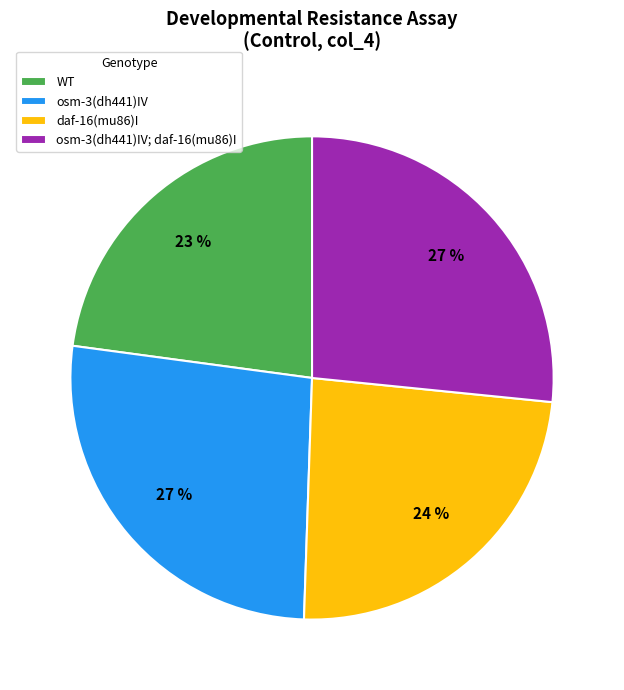

The osm-3(dh441)IV; daf-16(mu86)I slice represents 34% of the pie. True or false?

False